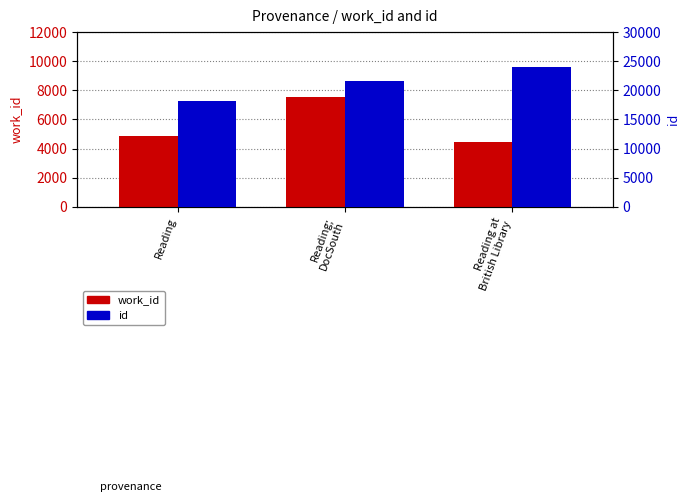

What is the difference between the maximum and minimum values in the id series?

5874